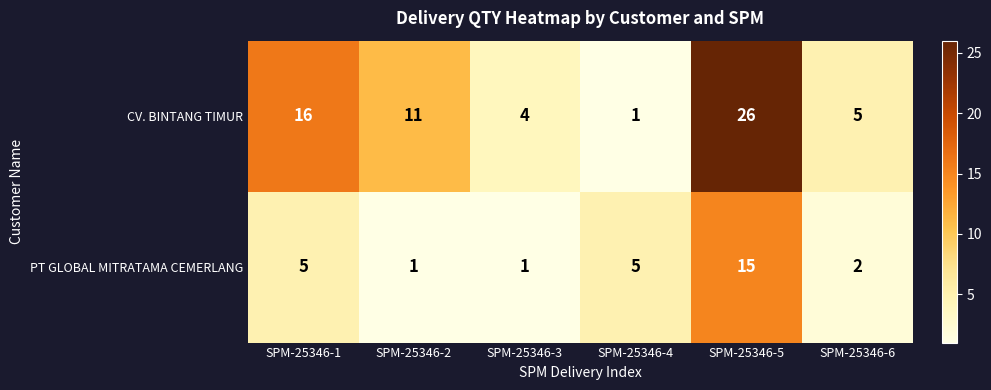

List the series in order of their peak value, highest first.

CV. BINTANG TIMUR, PT GLOBAL MITRATAMA CEMERLANG